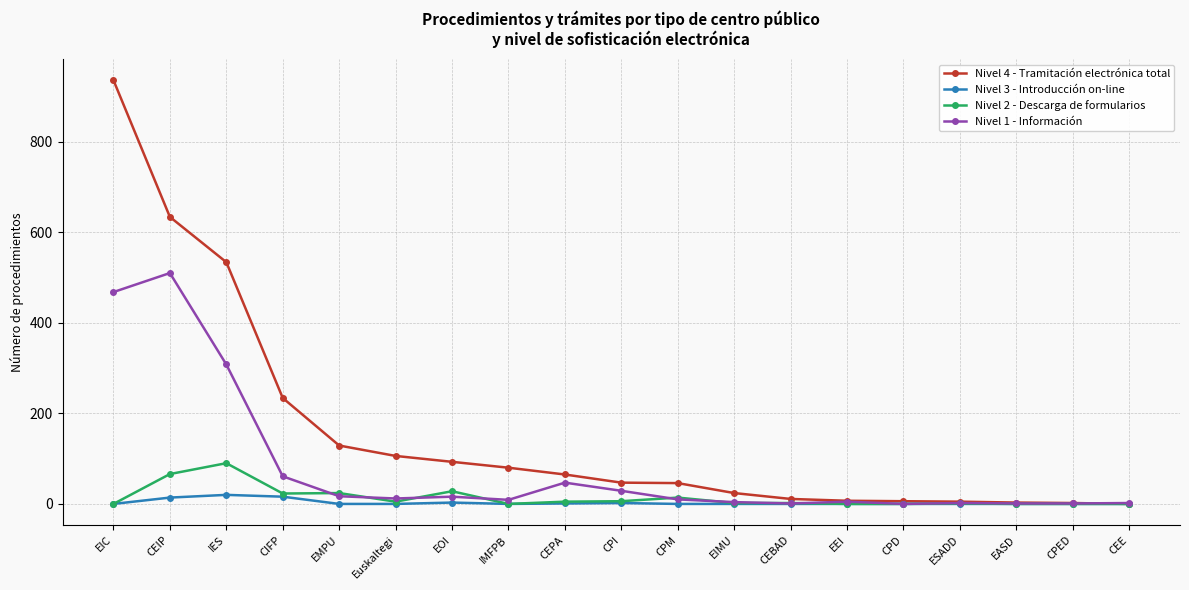

At which label does Nivel 1 - Información reach its peak?

CEIP